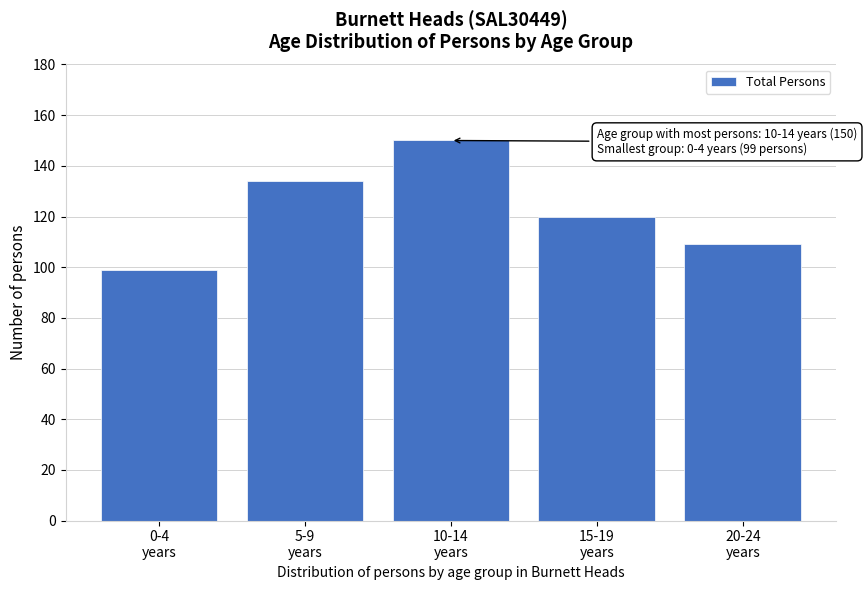

Reading left to right, what are all the values shown in this chart?

99	134	150	120	109